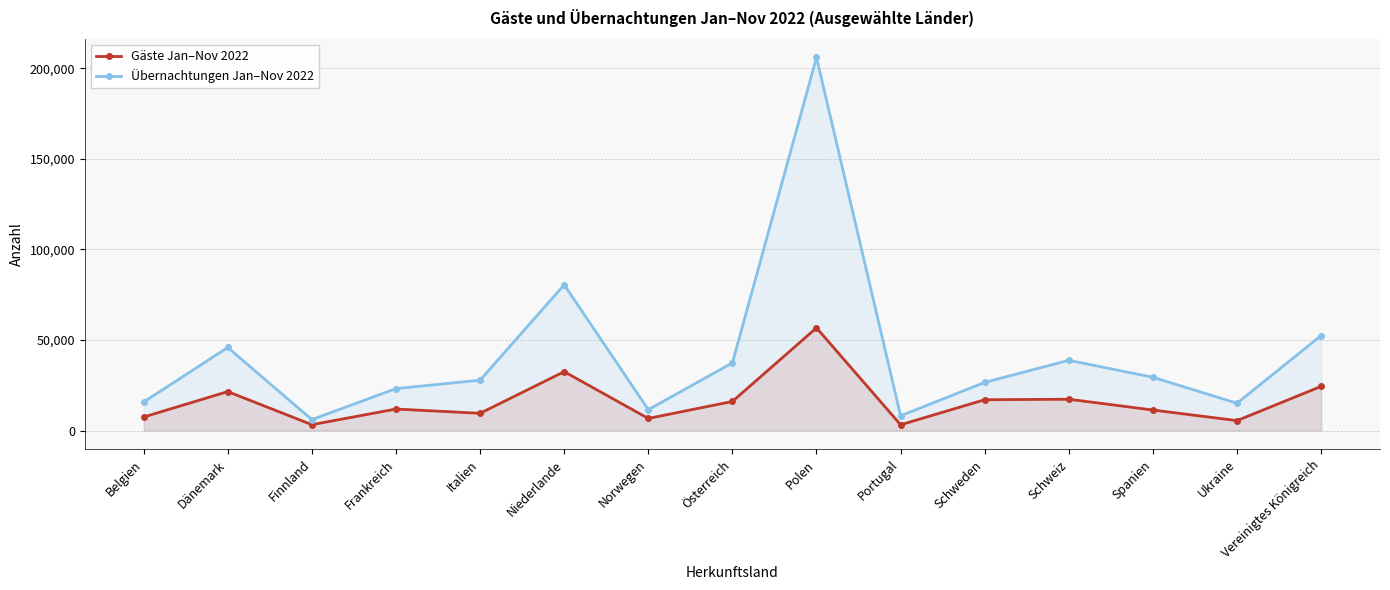

The Übernachtungen Jan–Nov 2022 series shows 15737 at Belgien. True or false?

True